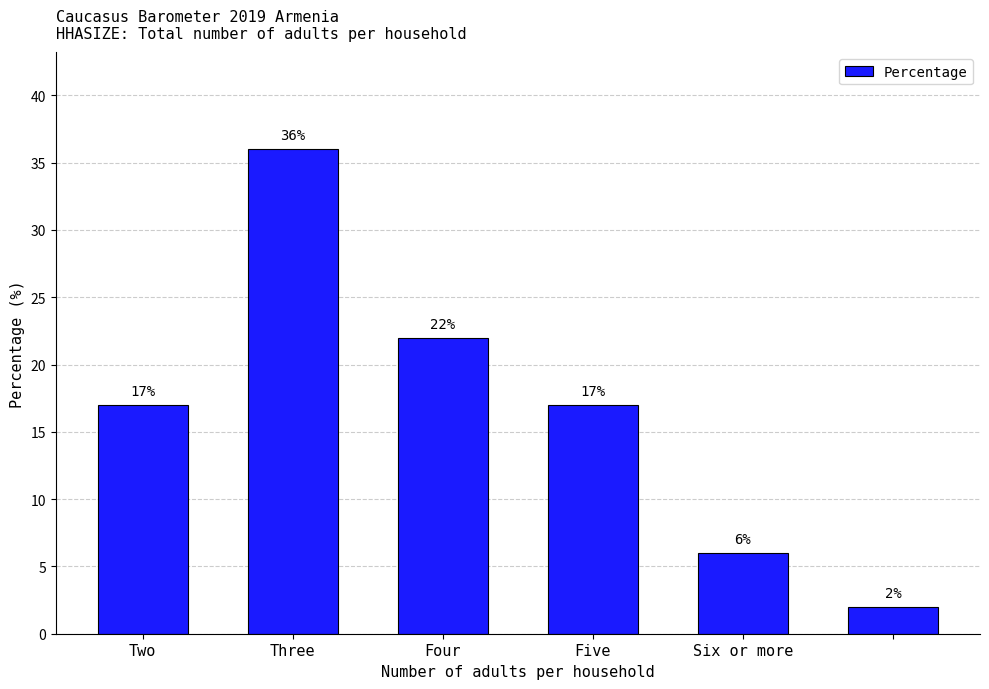

Count the values in the range 6 to 22.

4